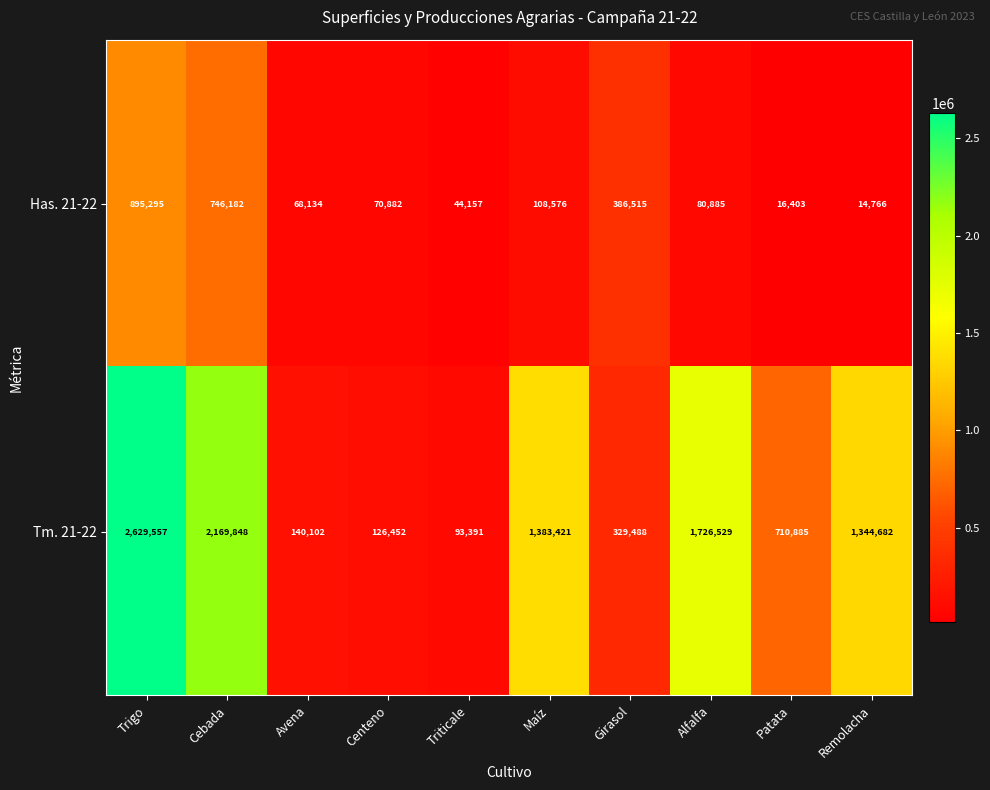

How many categories are shown in the chart?

10